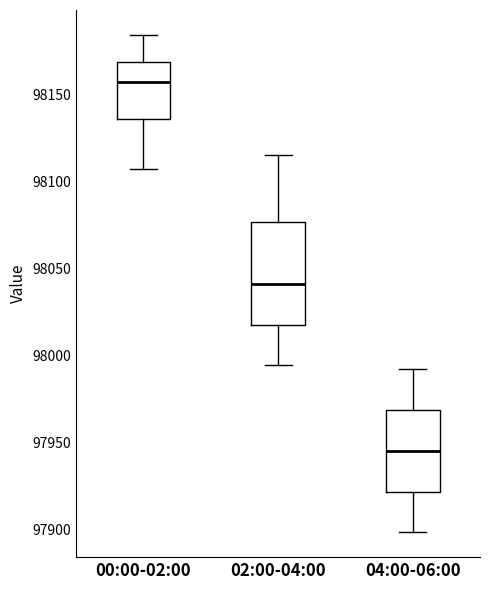

Where is the upper edge of the box for 00:00-02:00 on the y-axis? The values are not printed on the chart, so give them approximately, as read against the axis.

98170